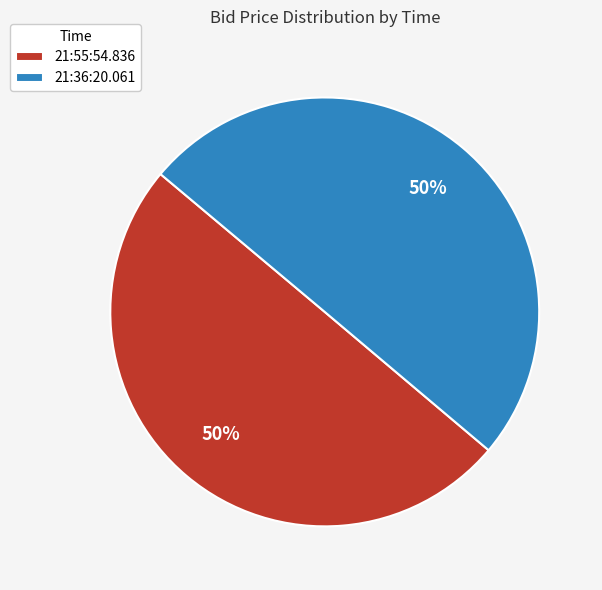

How many segments does this pie chart have?

2